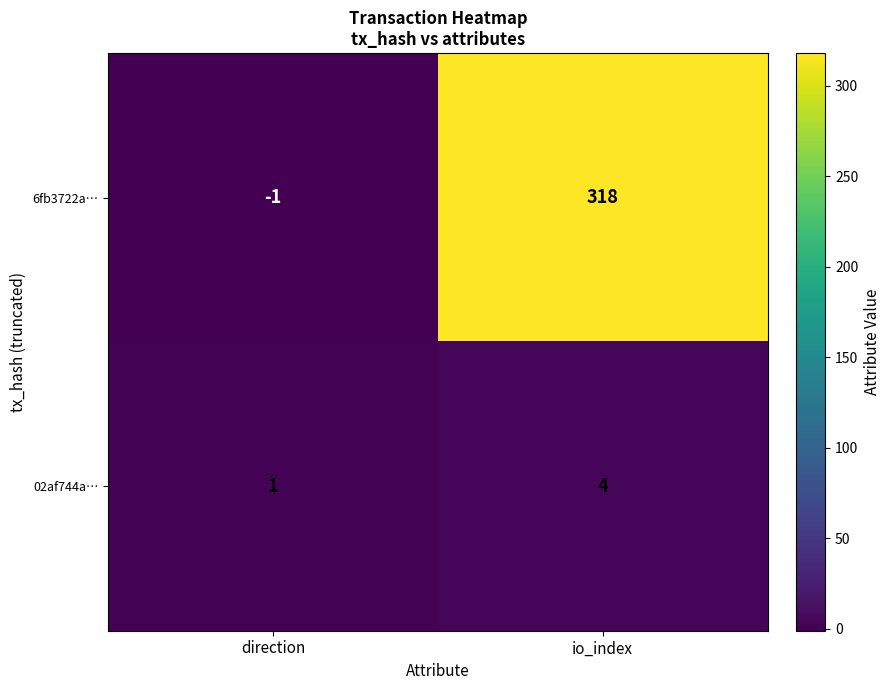

True or false: 02af744a… has a value of 5 at io_index.

False